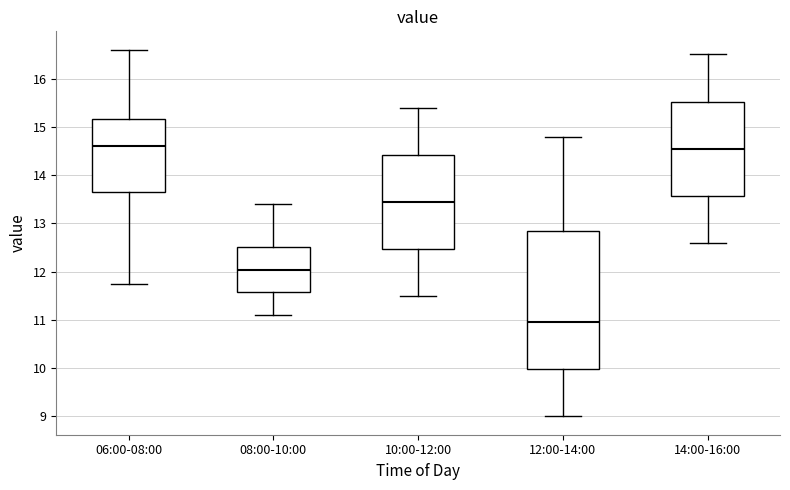

Reading left to right, transcribe this box plot: for each box, give where its median line is, the range the box spans, and where its two whiskers end, as read against the y-axis. The values are not printed on the chart, so give them approximately, as read against the axis.

06:00-08:00: median 14.6, box 13.7 to 15.2, whiskers 11.8 to 16.6
08:00-10:00: median 12.0, box 11.6 to 12.5, whiskers 11.1 to 13.4
10:00-12:00: median 13.5, box 12.5 to 14.4, whiskers 11.5 to 15.4
12:00-14:00: median 11.0, box 10.0 to 12.9, whiskers 9.0 to 14.8
14:00-16:00: median 14.6, box 13.6 to 15.5, whiskers 12.6 to 16.5